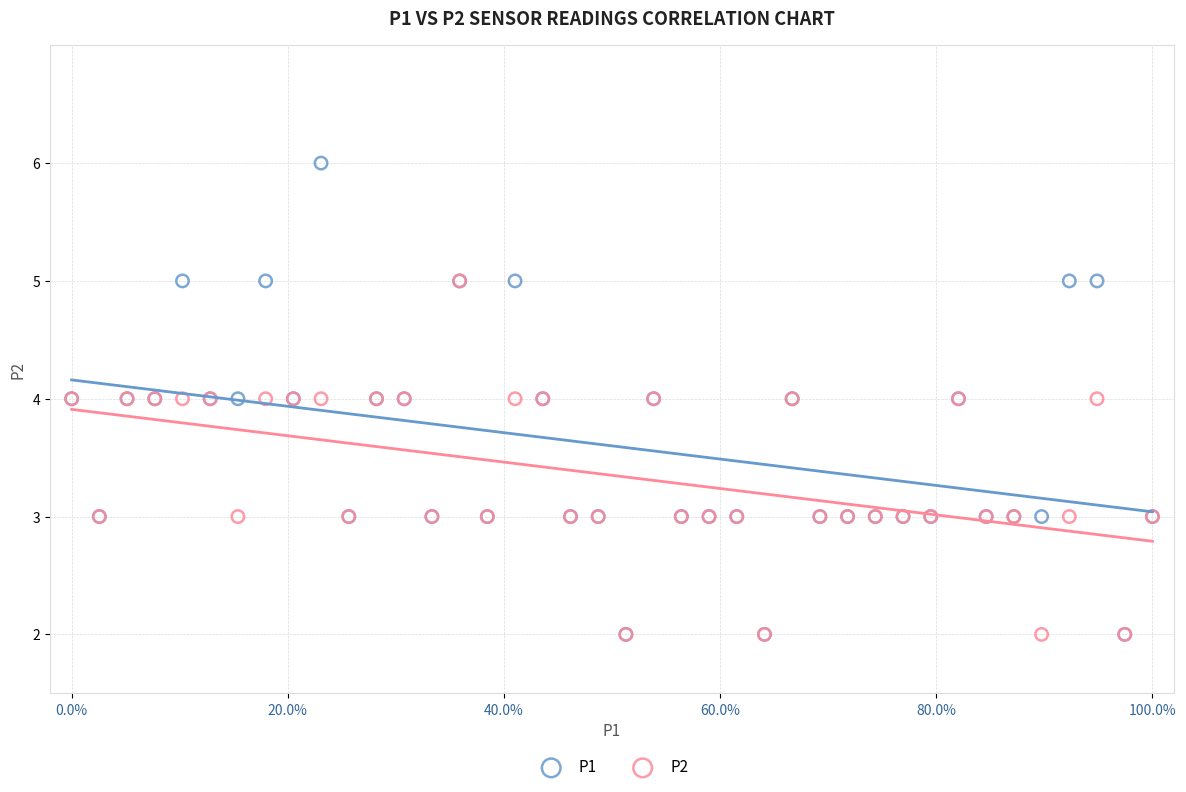

What are all the series names shown in the legend?

P1, P2